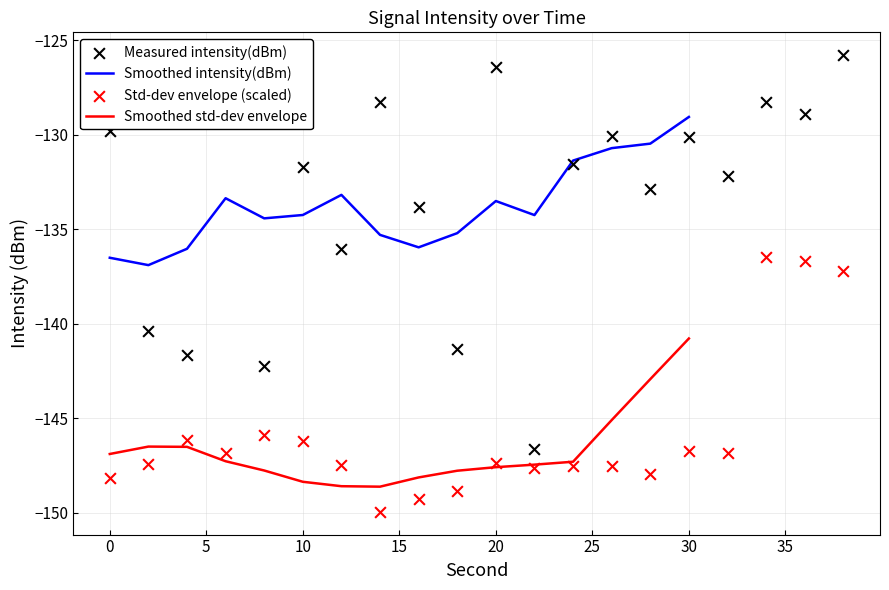

What is the lowest value of the Smoothed intensity(dBm) series?

-136.9